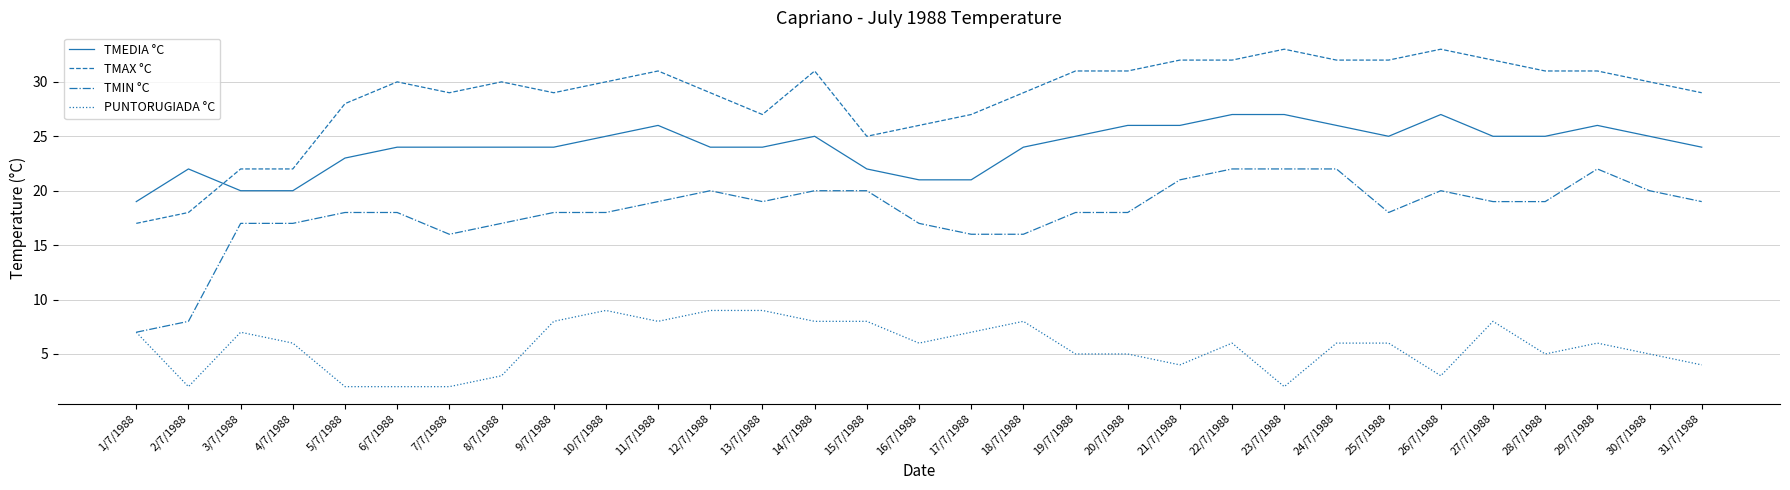

What is the maximum value shown in the chart?

33